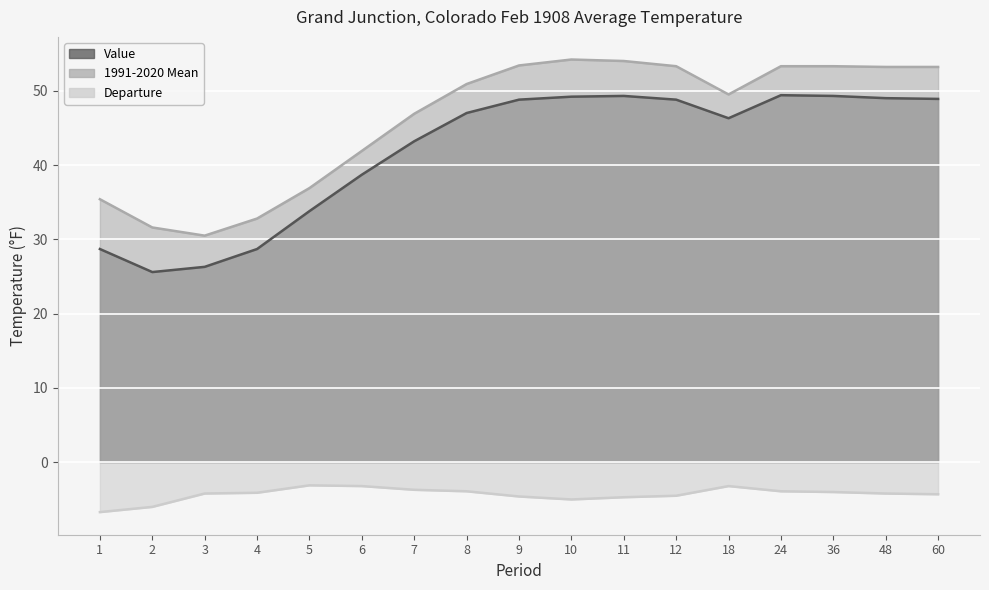

Where is 1991-2020 Mean nearest to the value 42?

6